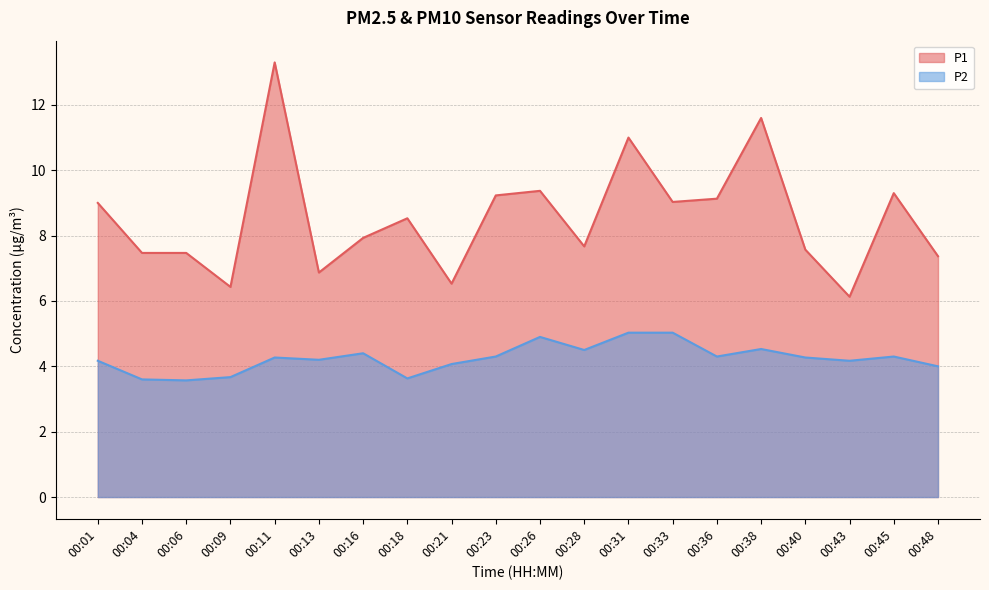

At which category is the sum across all series the highest?

00:11